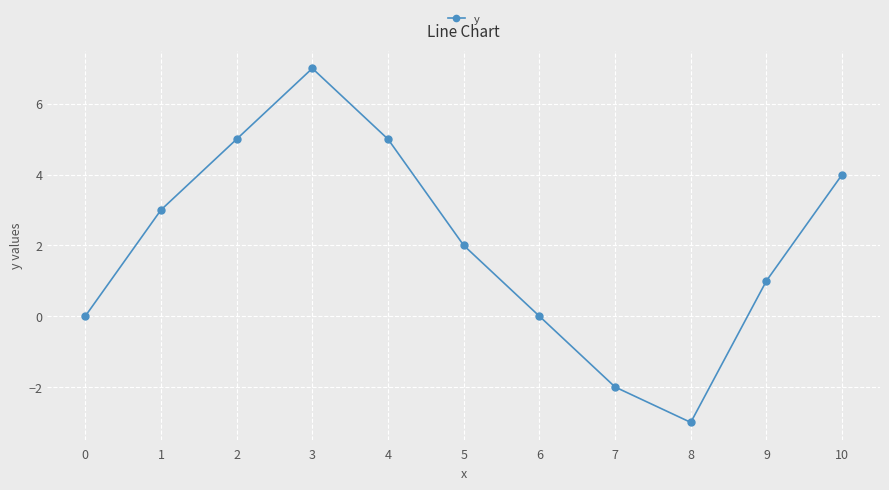

True or false: the data shows 3 at 5.

False